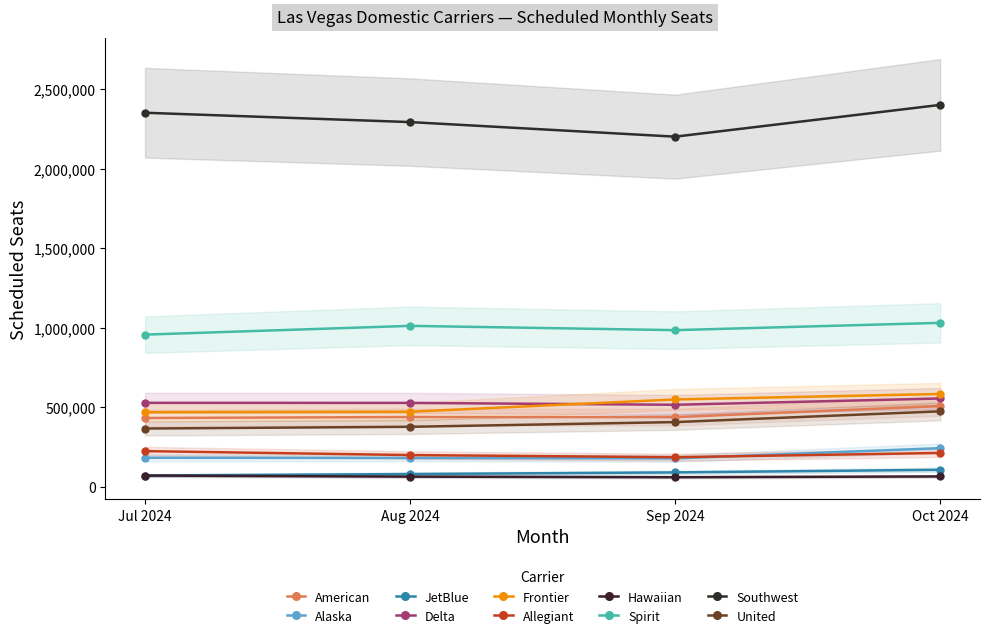

The value of Aug 2024 at JetBlue is 110153. True or false?

False